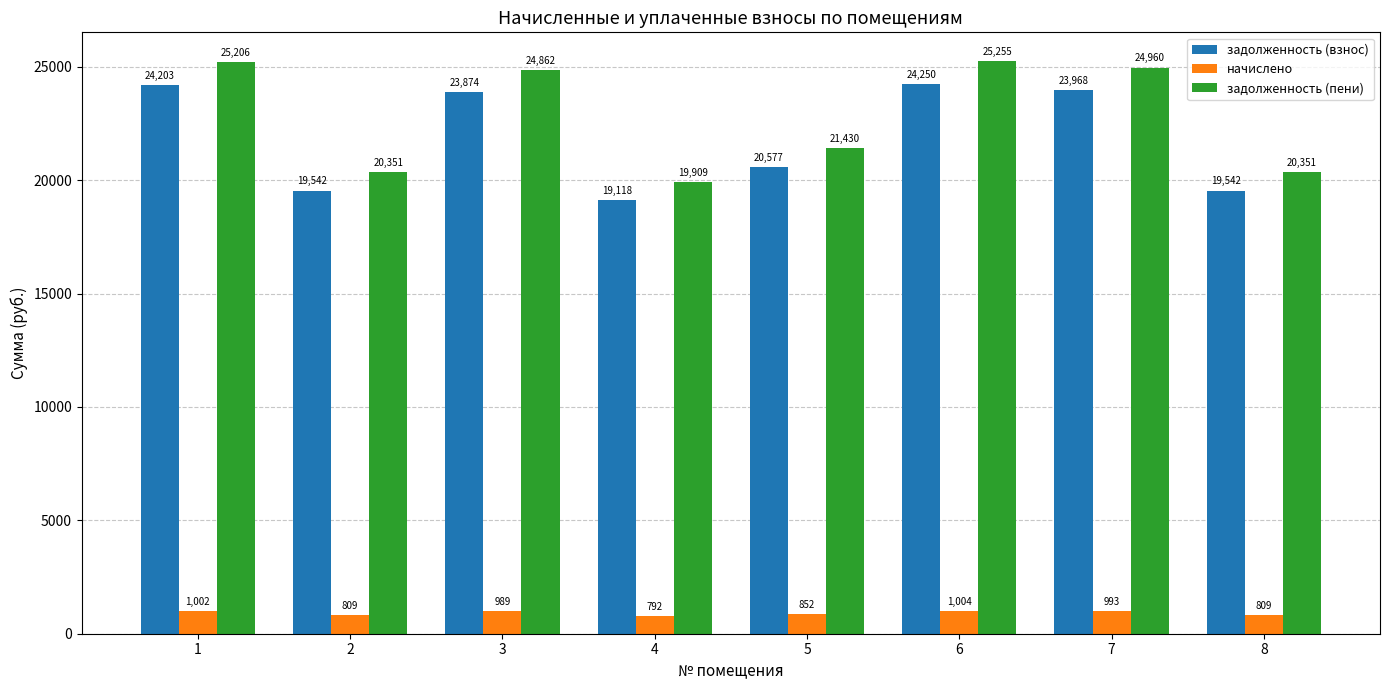

Which series has the widest spread of values?

задолженность (пени)